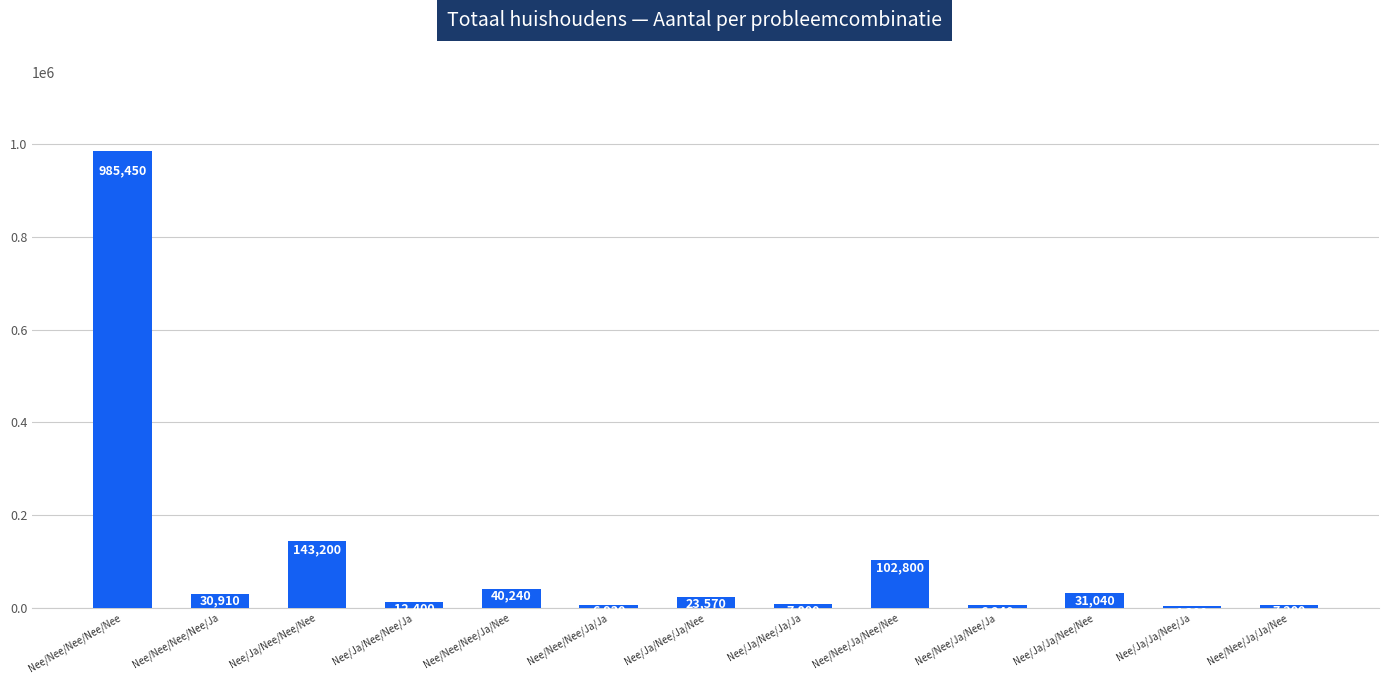

What is the ratio of the value at Nee/Nee/Nee/Nee/Nee to the value at Nee/Nee/Nee/Nee/Ja?

31.9